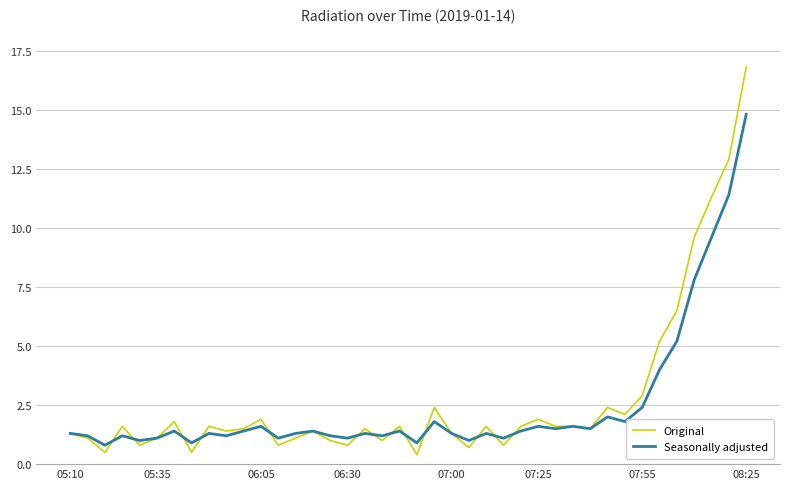

What is the minimum value for Seasonally adjusted?

0.8